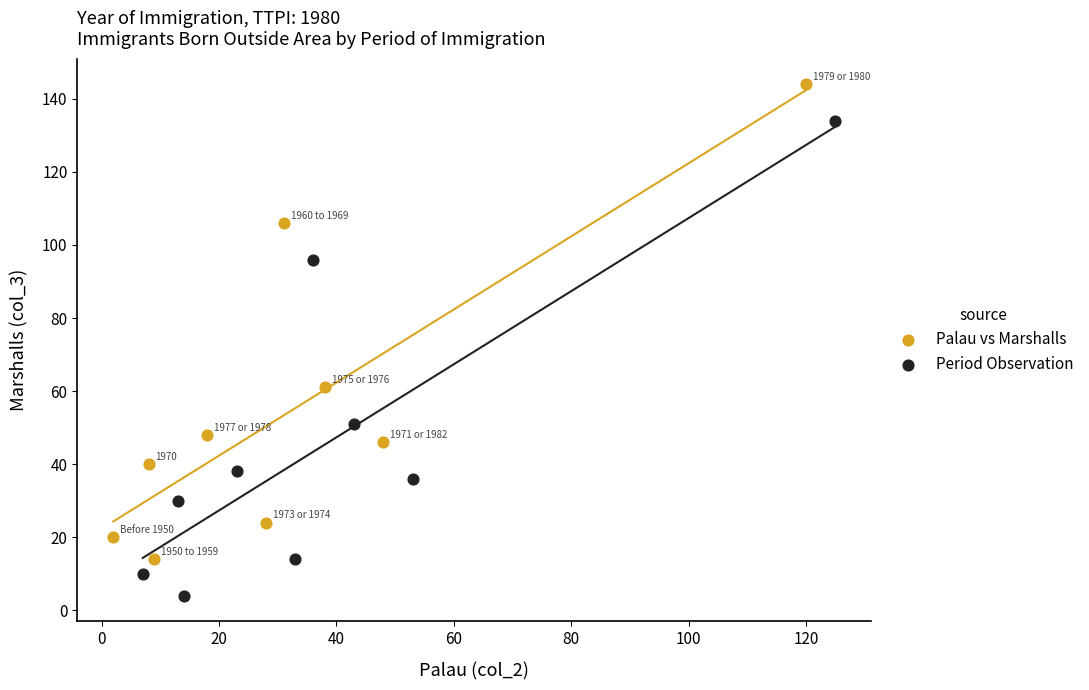

Which series reaches the maximum Y coordinate?

Palau vs Marshalls